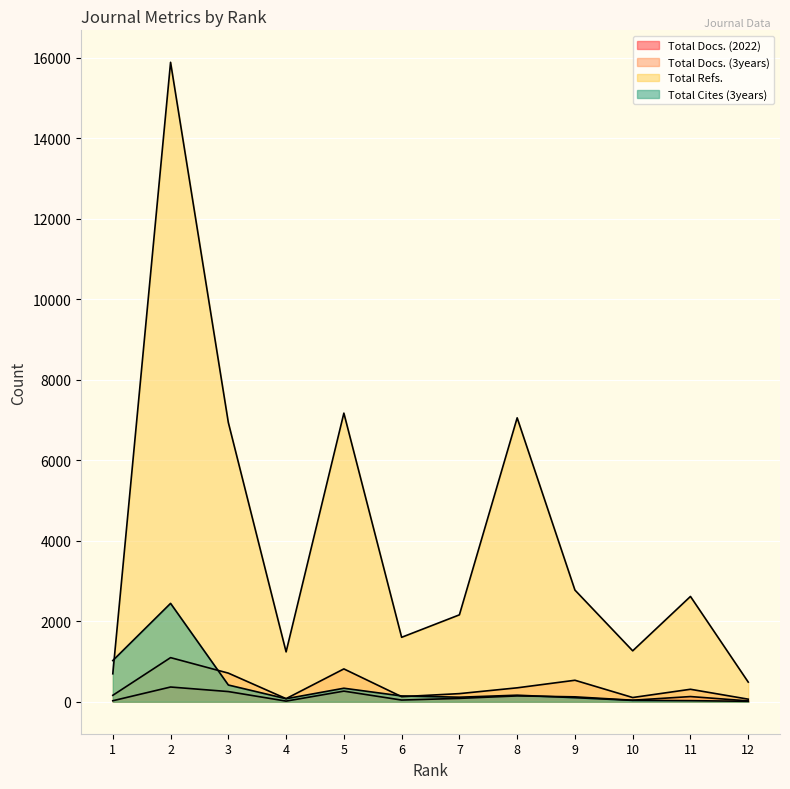

Which series has the widest spread of values?

Total Refs.